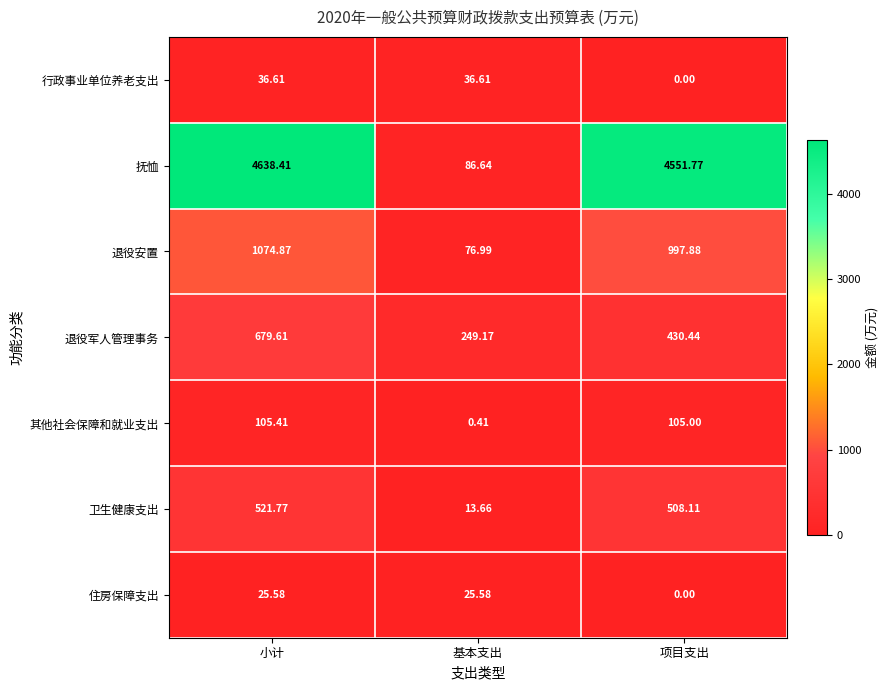

At 基本支出, list the series in order from largest to smallest.

退役军人管理事务, 抚恤, 退役安置, 行政事业单位养老支出, 住房保障支出, 卫生健康支出, 其他社会保障和就业支出